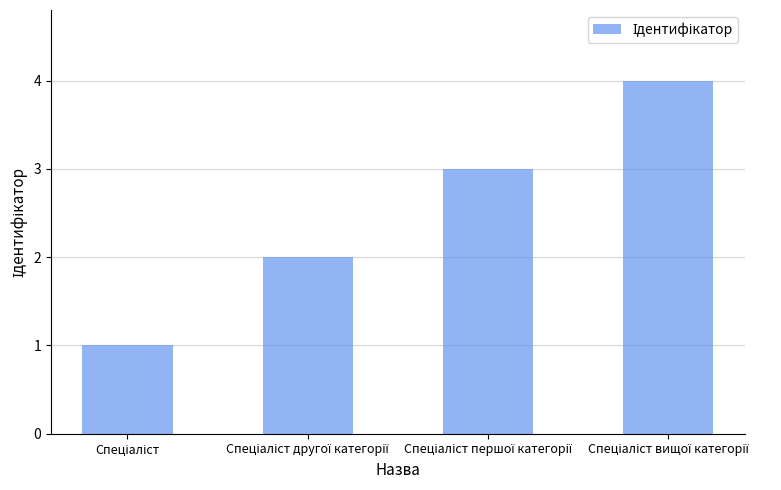

What is the greatest value displayed?

4